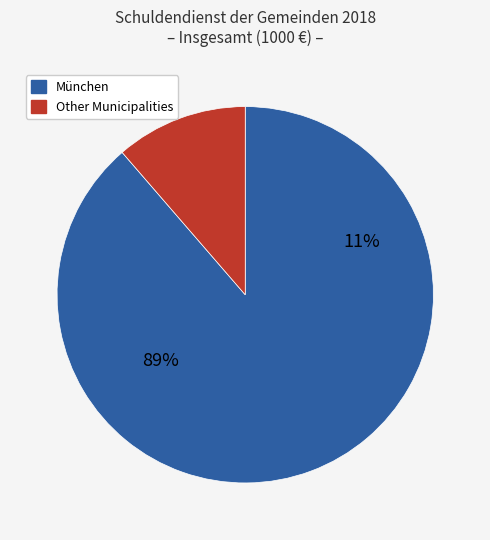

Is there any slice that represents more than half of the pie?

Yes